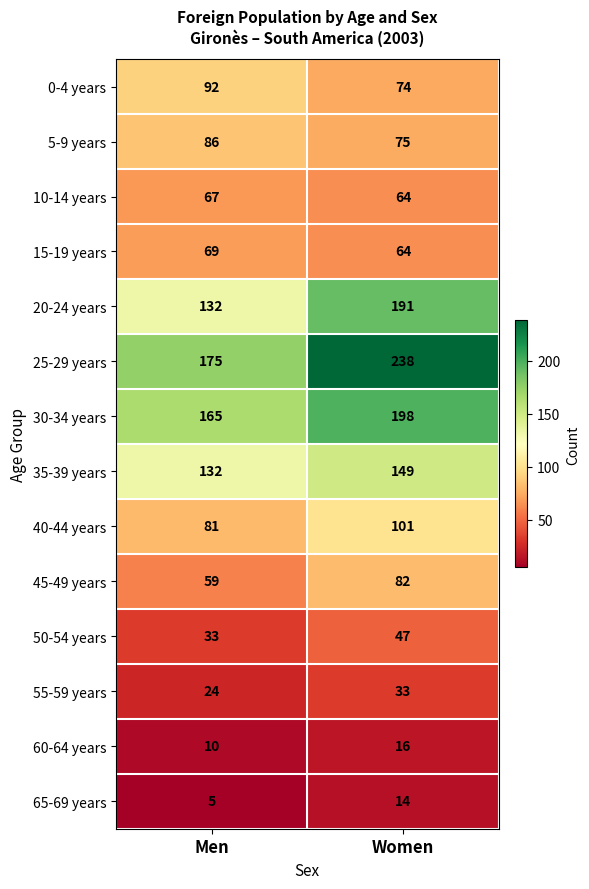

List the series in order of their peak value, highest first.

25-29 years, 30-34 years, 20-24 years, 35-39 years, 40-44 years, 0-4 years, 5-9 years, 45-49 years, 15-19 years, 10-14 years, 50-54 years, 55-59 years, 60-64 years, 65-69 years